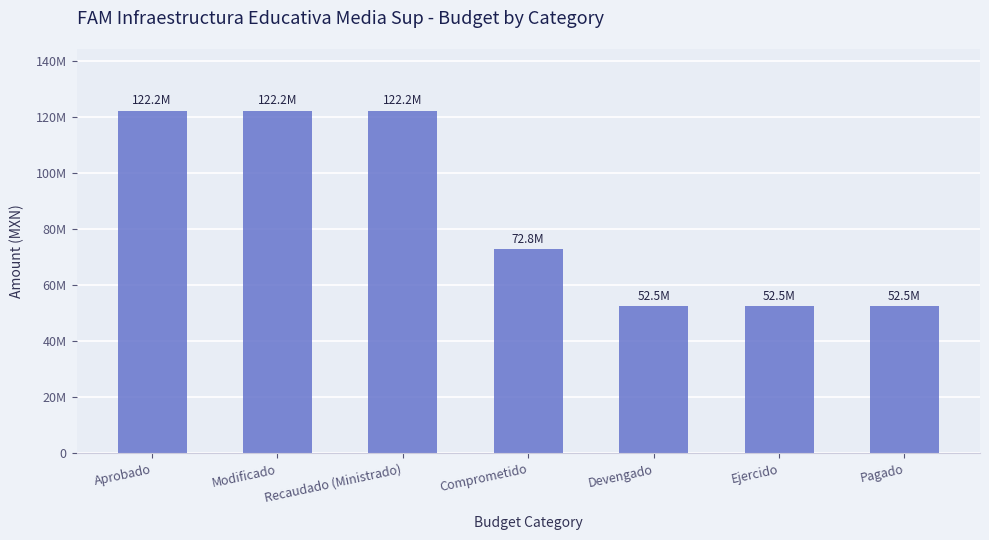

What position from the right is Pagado?

1